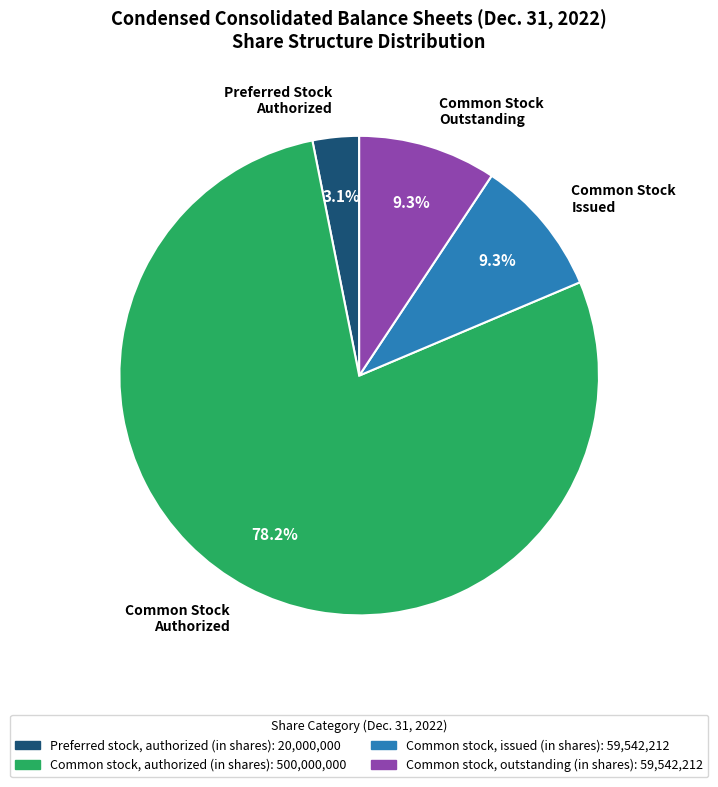

Do Common Stock Outstanding and Preferred Stock Authorized together represent more than half of the pie?

No